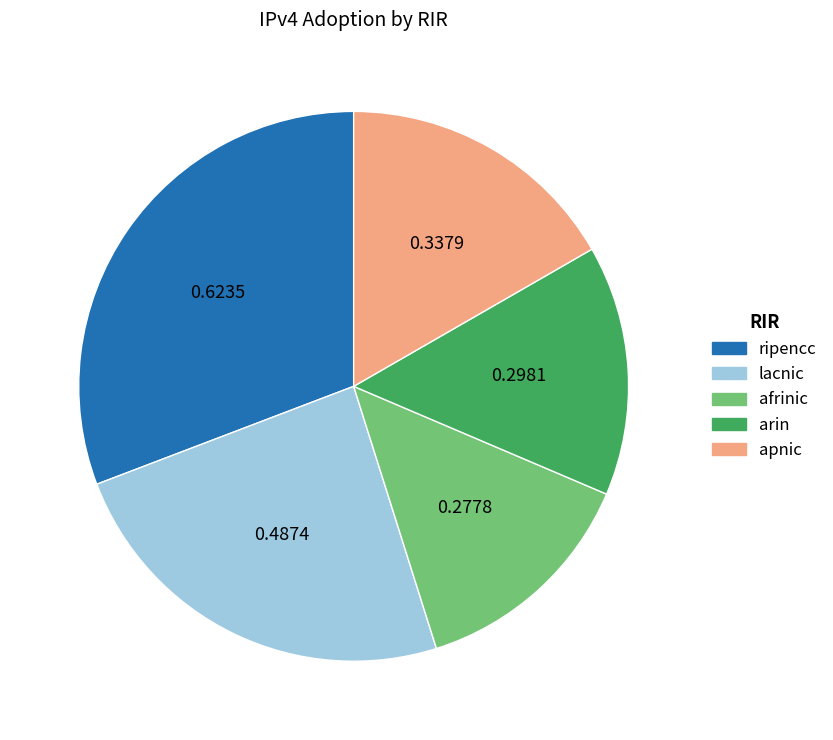

How many segments does this pie chart have?

5